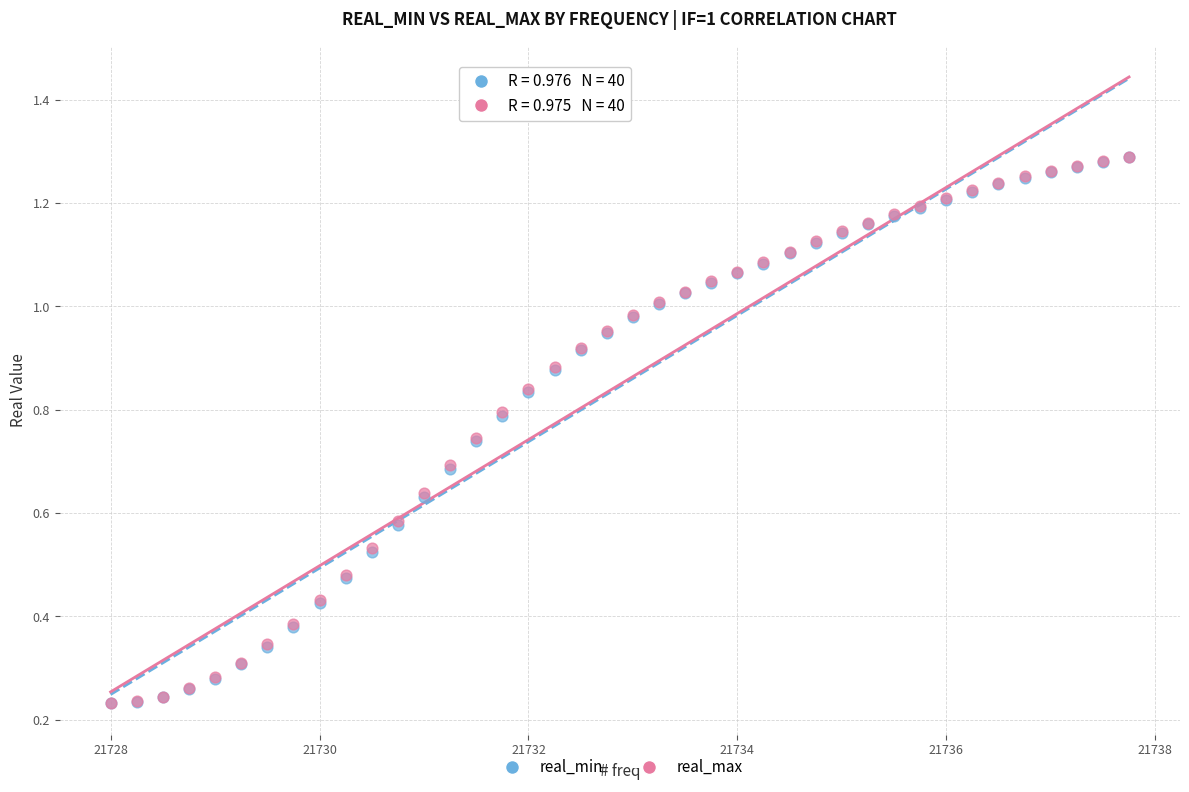

What are all the series names shown in the legend?

real_min, real_max